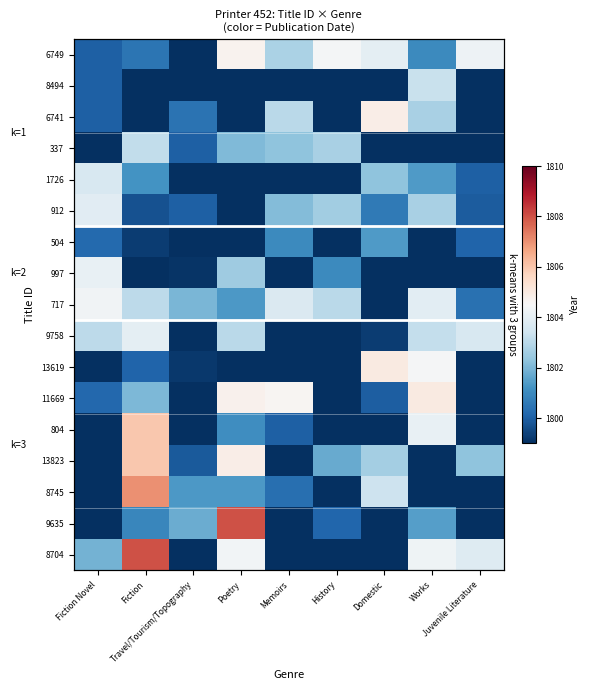

Is it true that 11669 equals 2423.9 at History?

False